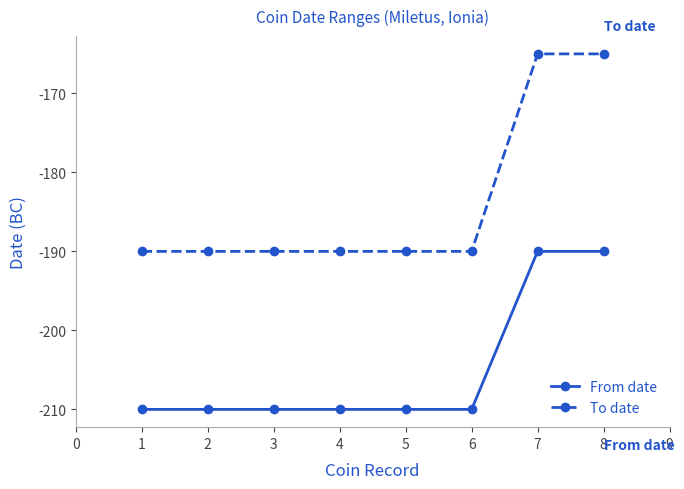

The value of From date at 5 is -210. True or false?

True